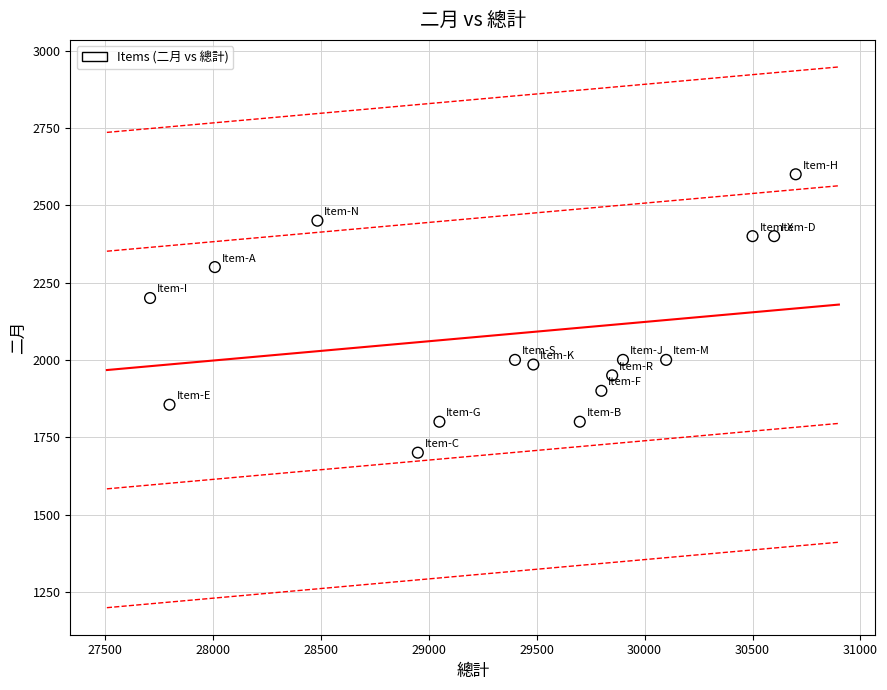

What is the range of X values (max minus min)?

2990